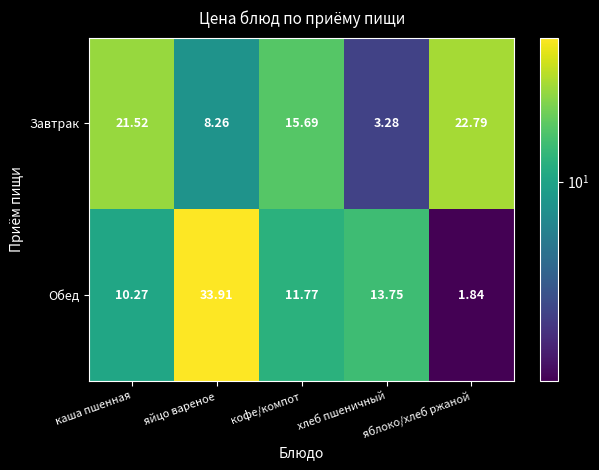

How many distinct data groups are displayed?

2